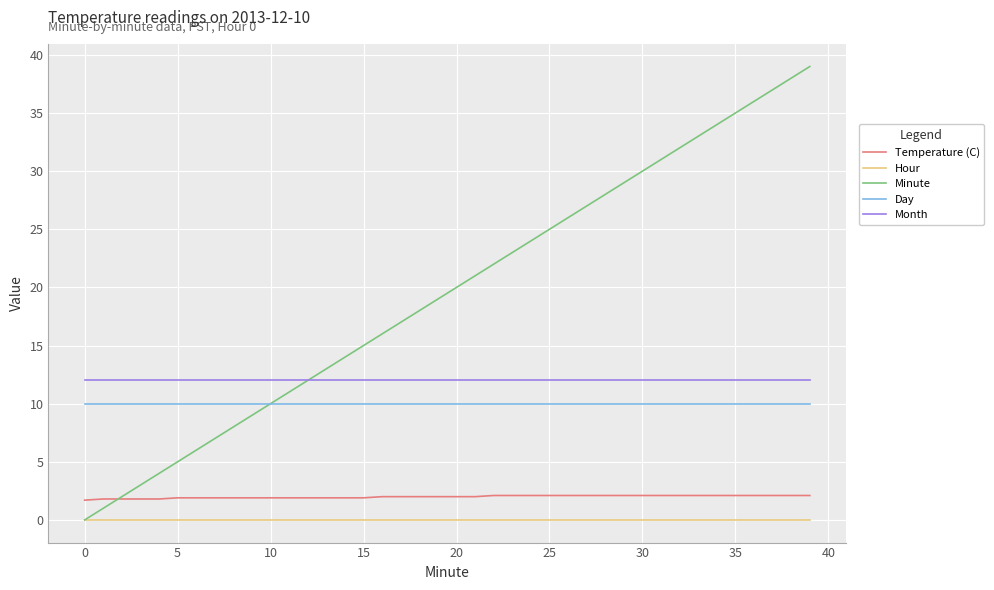

Which series has the widest spread of values?

Minute